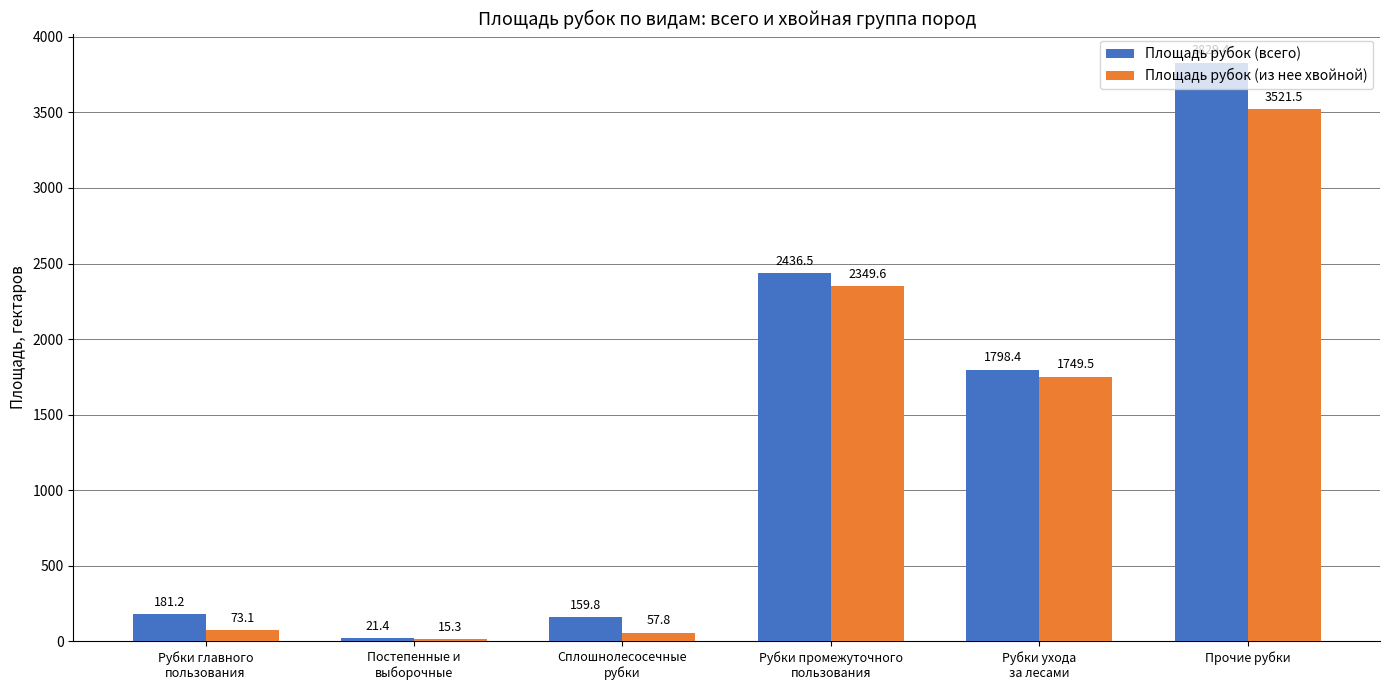

How many groups of bars are there?

6